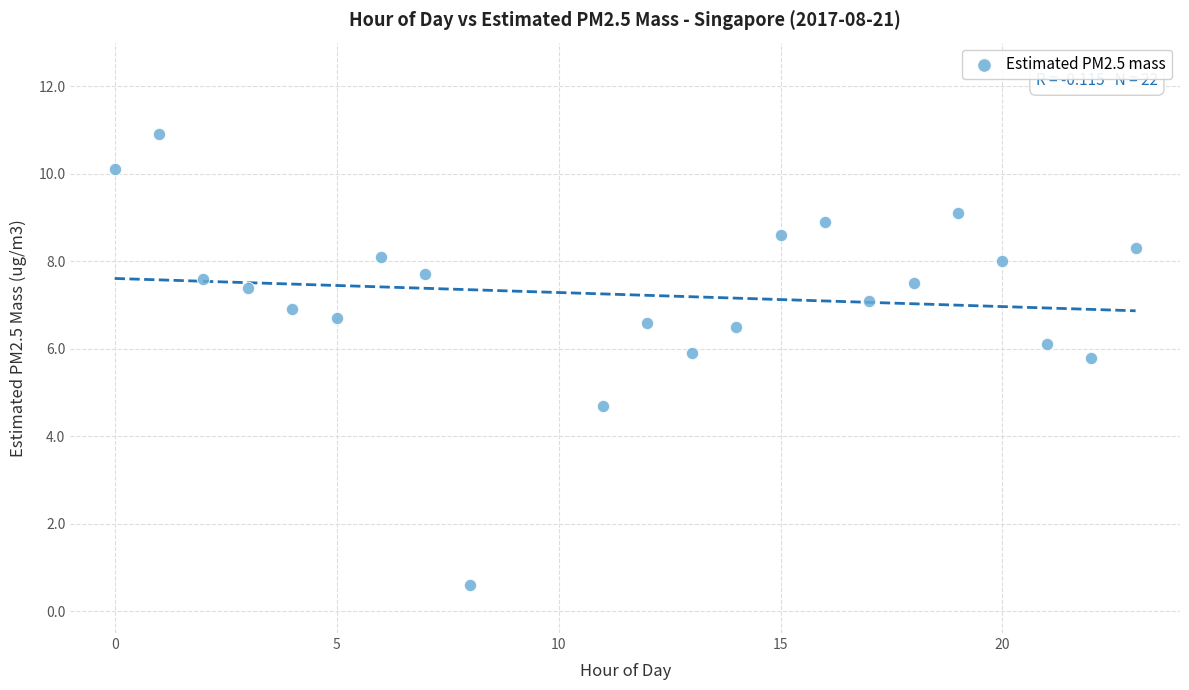

What Y value in the scatter plot is closest to 5?

4.7